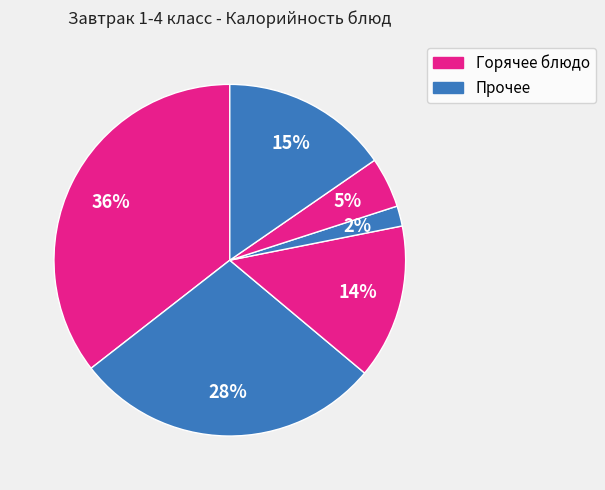

Count the number of slices in the pie.

6